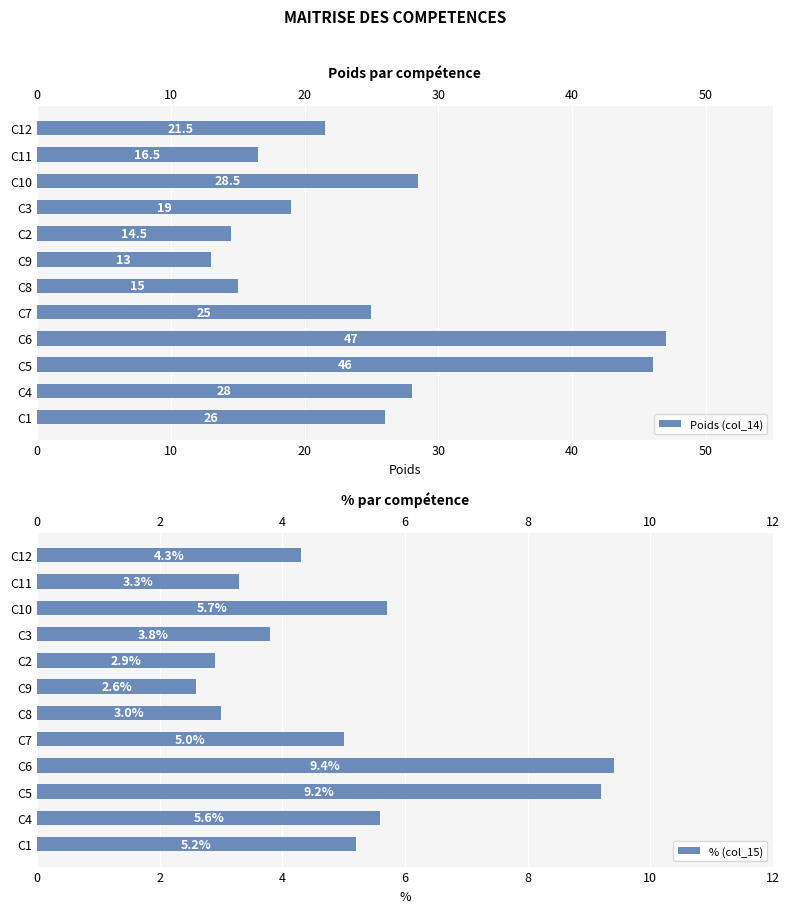

Reading left to right, transcribe all the data shown in this chart.

Poids (col_14): 26.0	28.0	46.0	47.0	25.0	15.0	13.0	14.5	19.0	28.5	16.5	21.5
% (col_15): 5.2	5.6	9.2	9.4	5.0	3.0	2.6	2.9	3.8	5.7	3.3	4.3